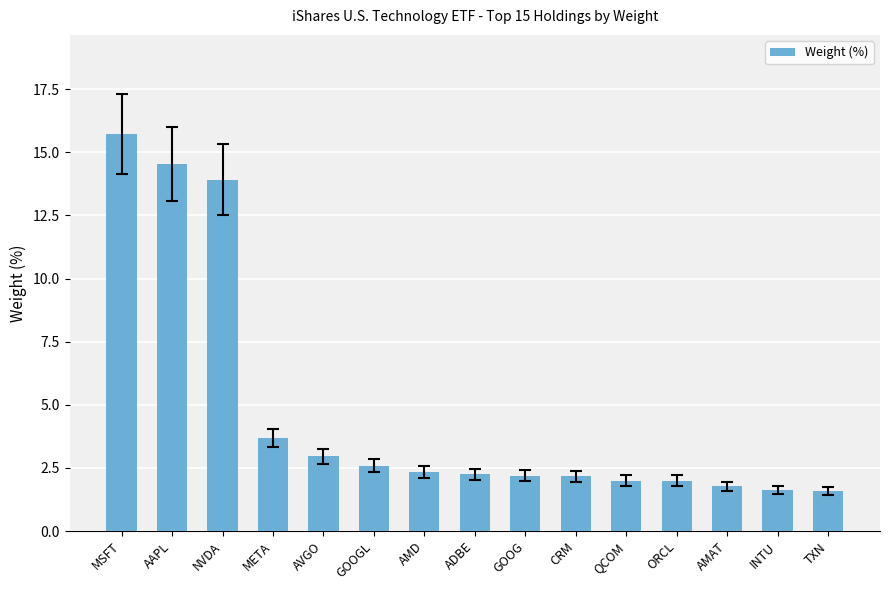

Does the chart contain stacked bars?

No